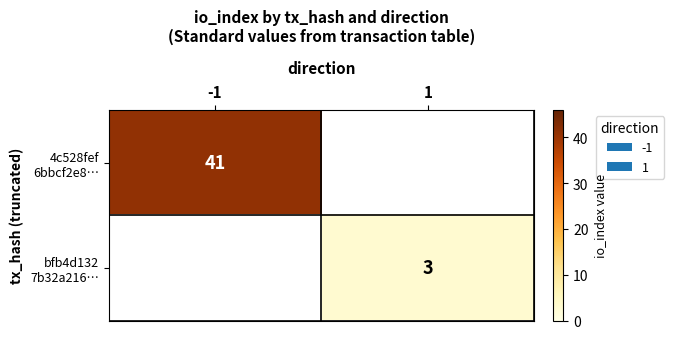

What is the difference between the bfb4d132 7b32a216… values at 1 and -1?

3